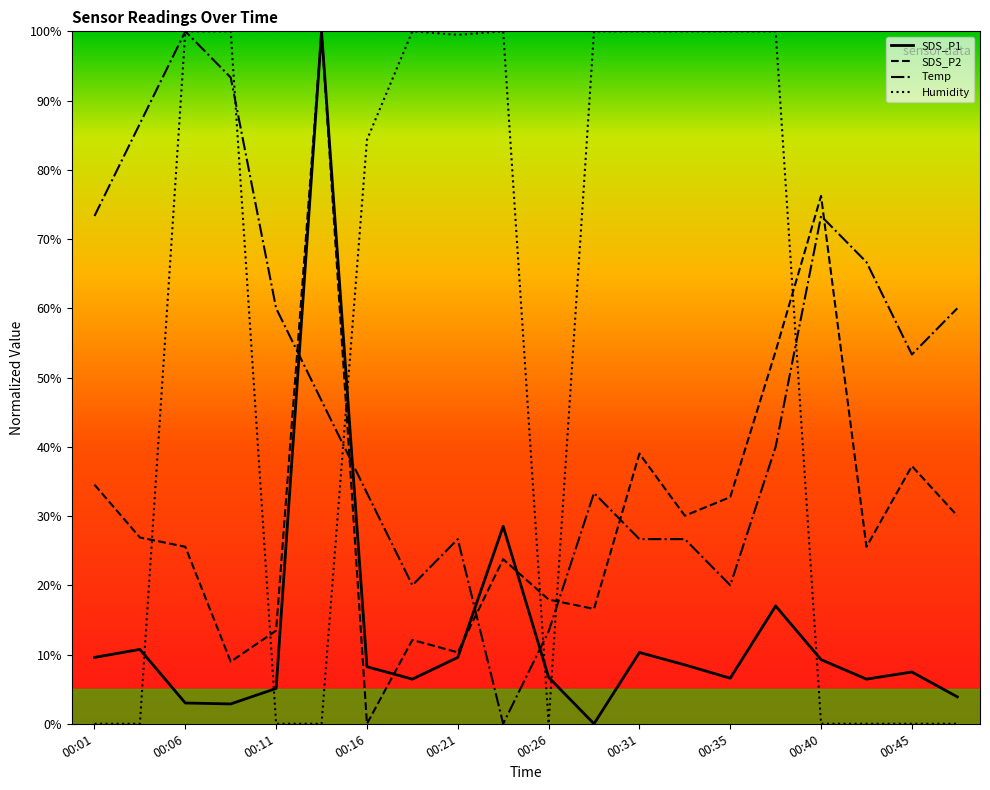

What is the greatest value displayed?

100.0